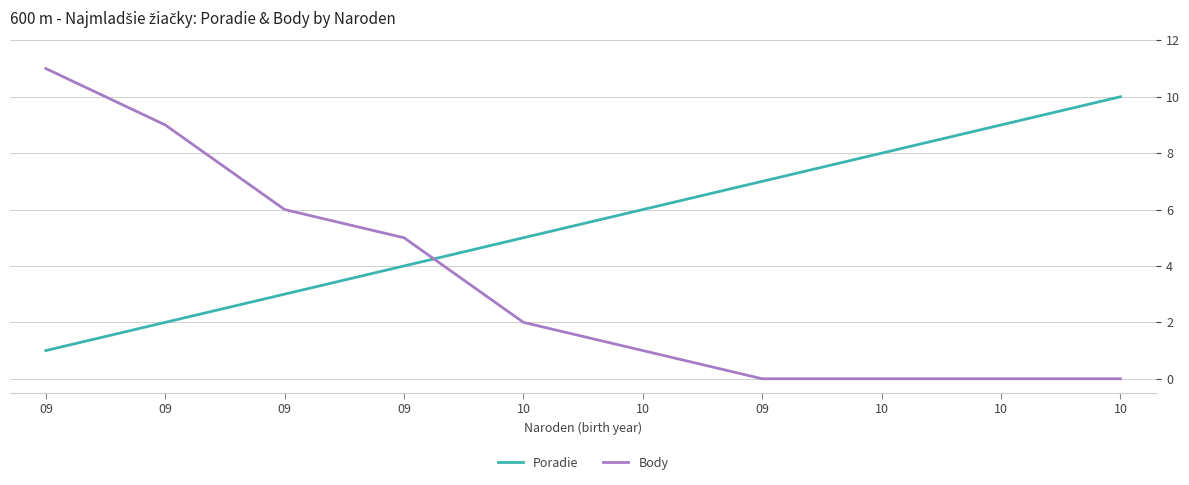

Is the value of Body at 10 greater than the value of Poradie at 09?

Yes